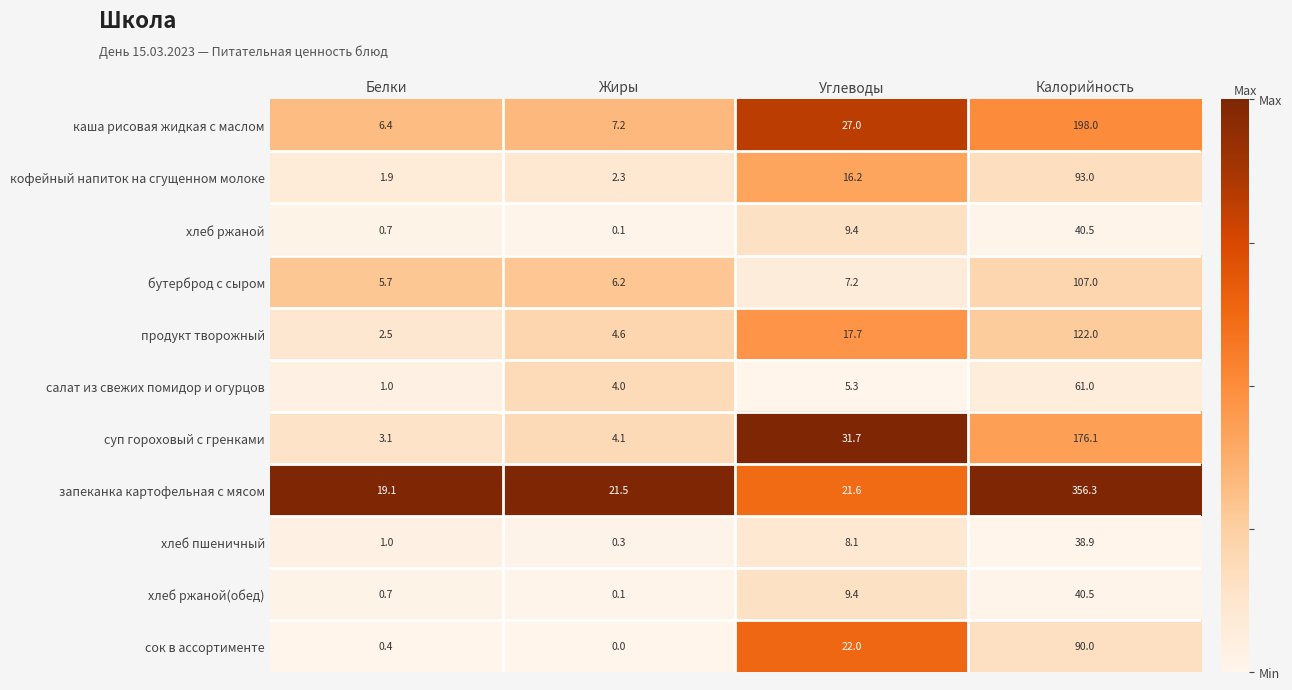

Count the number of data series in this chart.

11